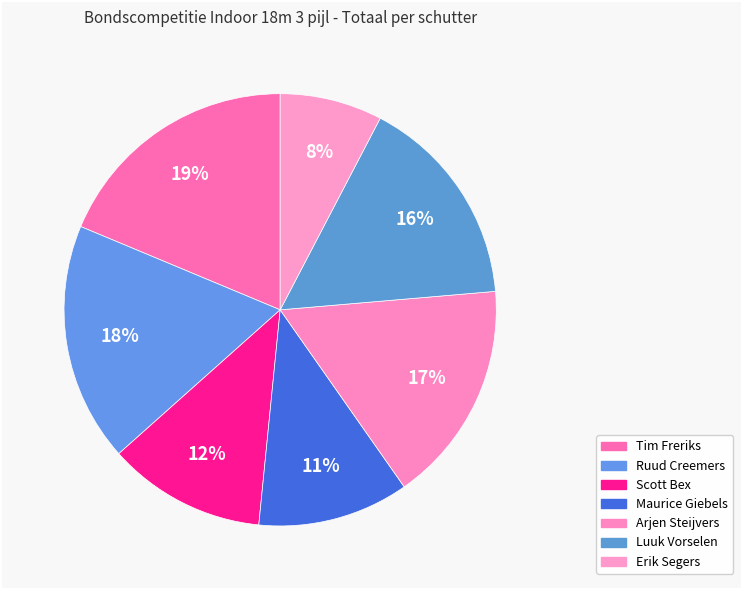

Which category has the biggest portion of the pie?

Tim Freriks